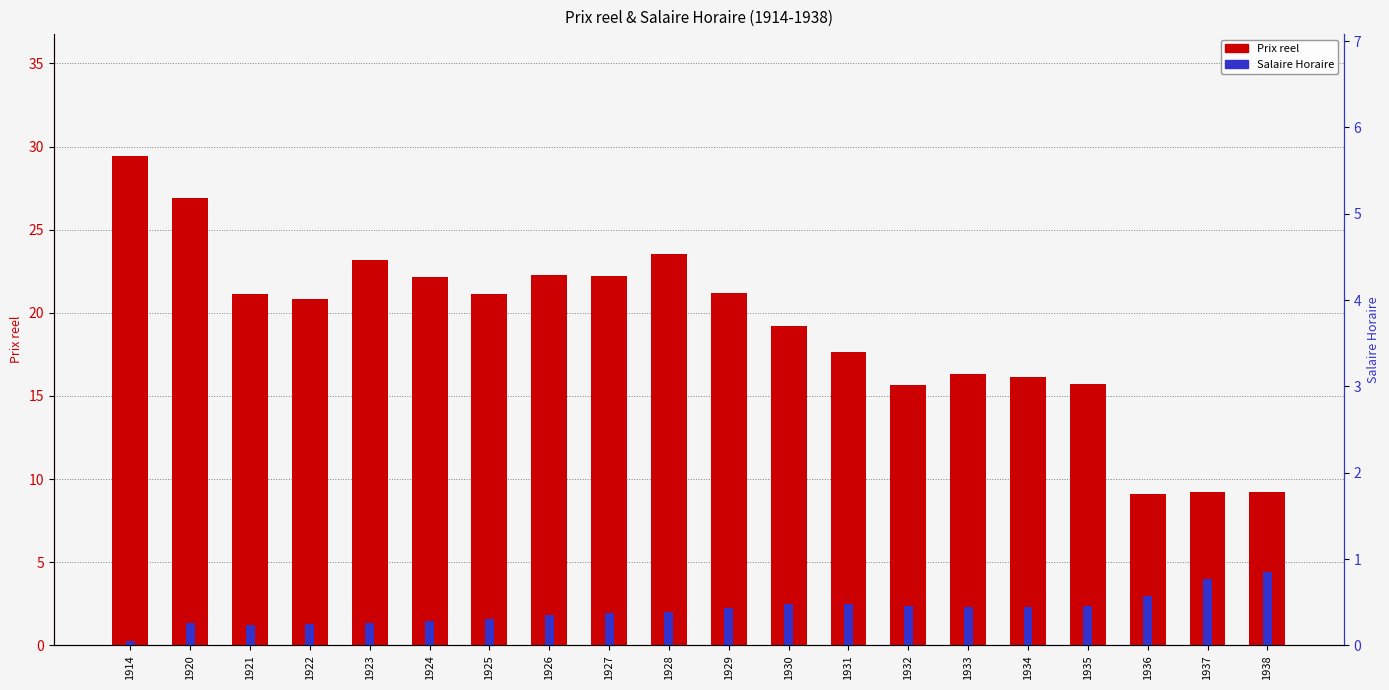

Is the value of Salaire Horaire at 1936 greater than the value of Prix reel at 1923?

No